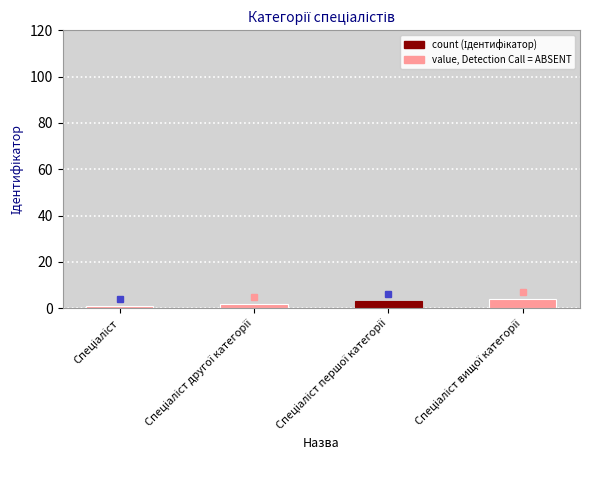

Count the number of data series in this chart.

1